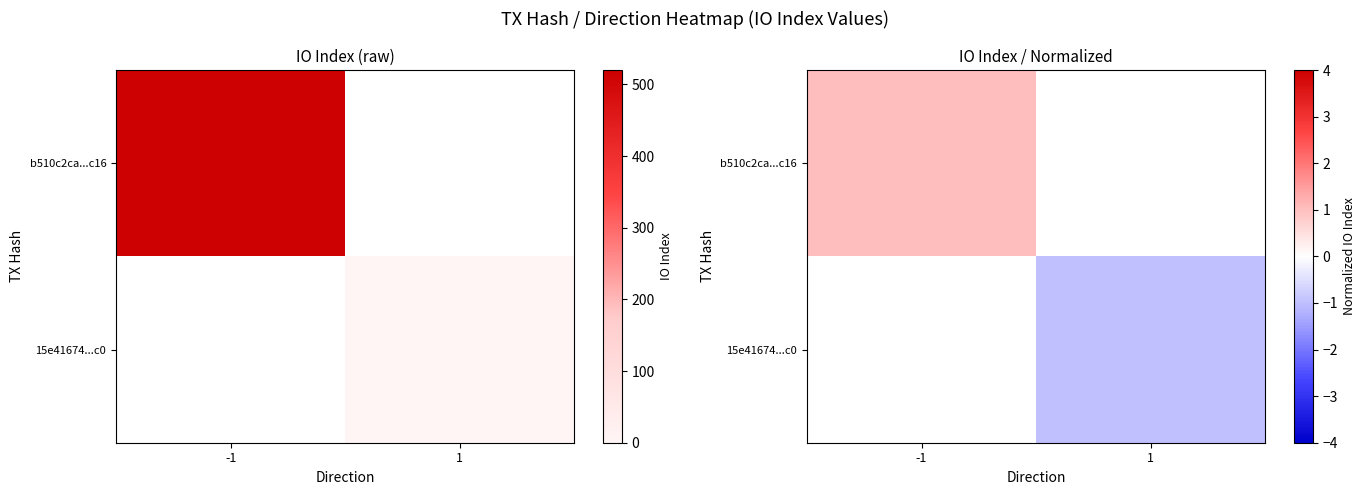

The b510c2ca...c16 series shows 1 at -1. True or false?

True